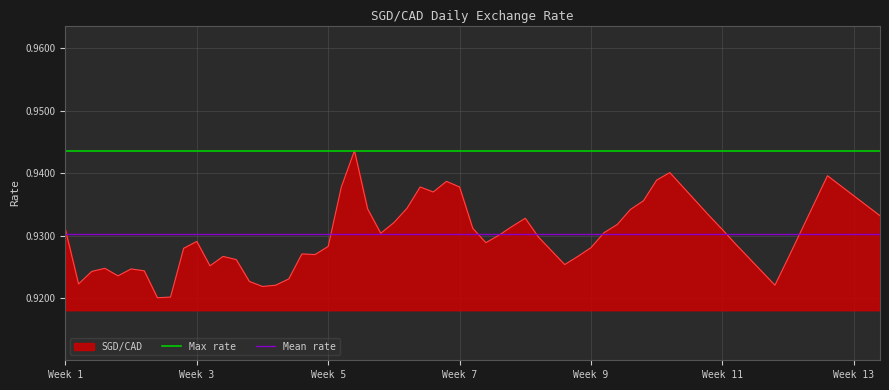

List the labels in order of Mean rate value, smallest first.

Week 1, Week 3